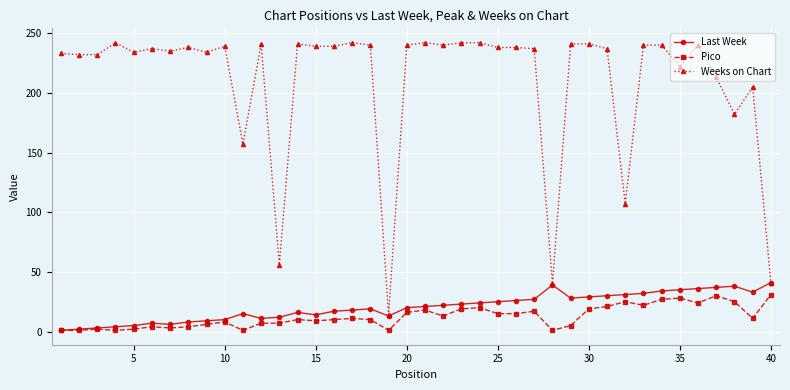

True or false: Weeks on Chart and Pico intersect in this chart.

False